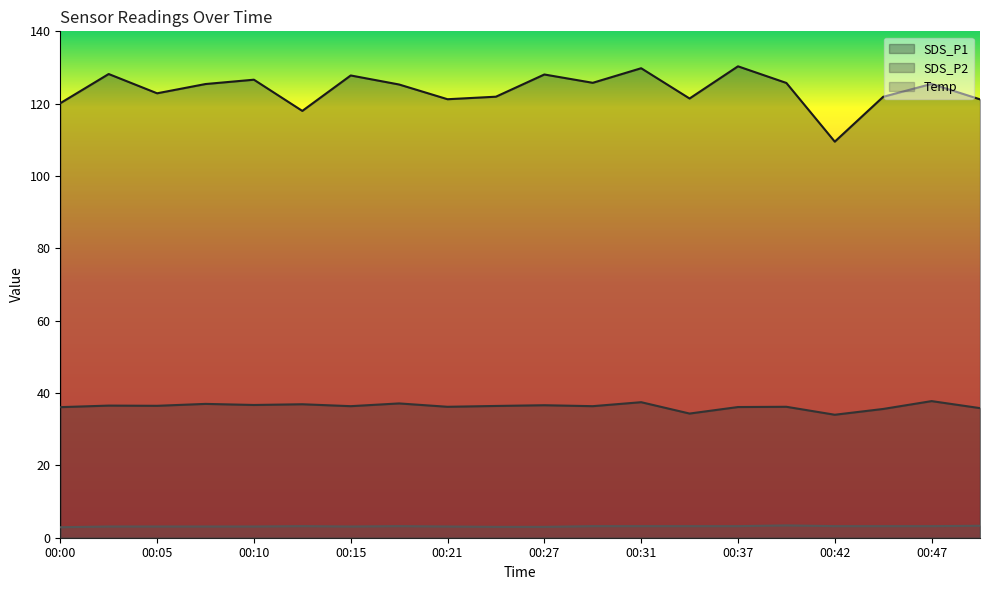

What is the difference between the maximum and minimum values in the Temp series?

0.5